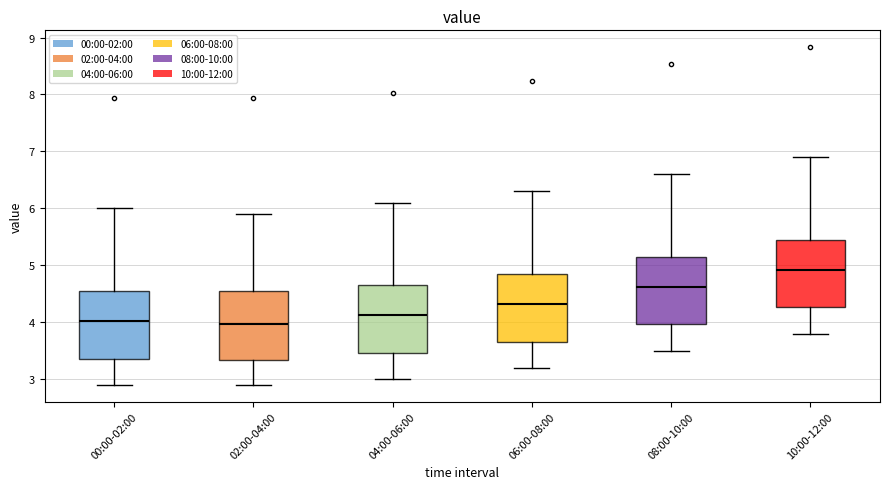

Where does the median line of the box for 00:00-02:00 sit on the y-axis? The values are not printed on the chart, so give them approximately, as read against the axis.

4.0